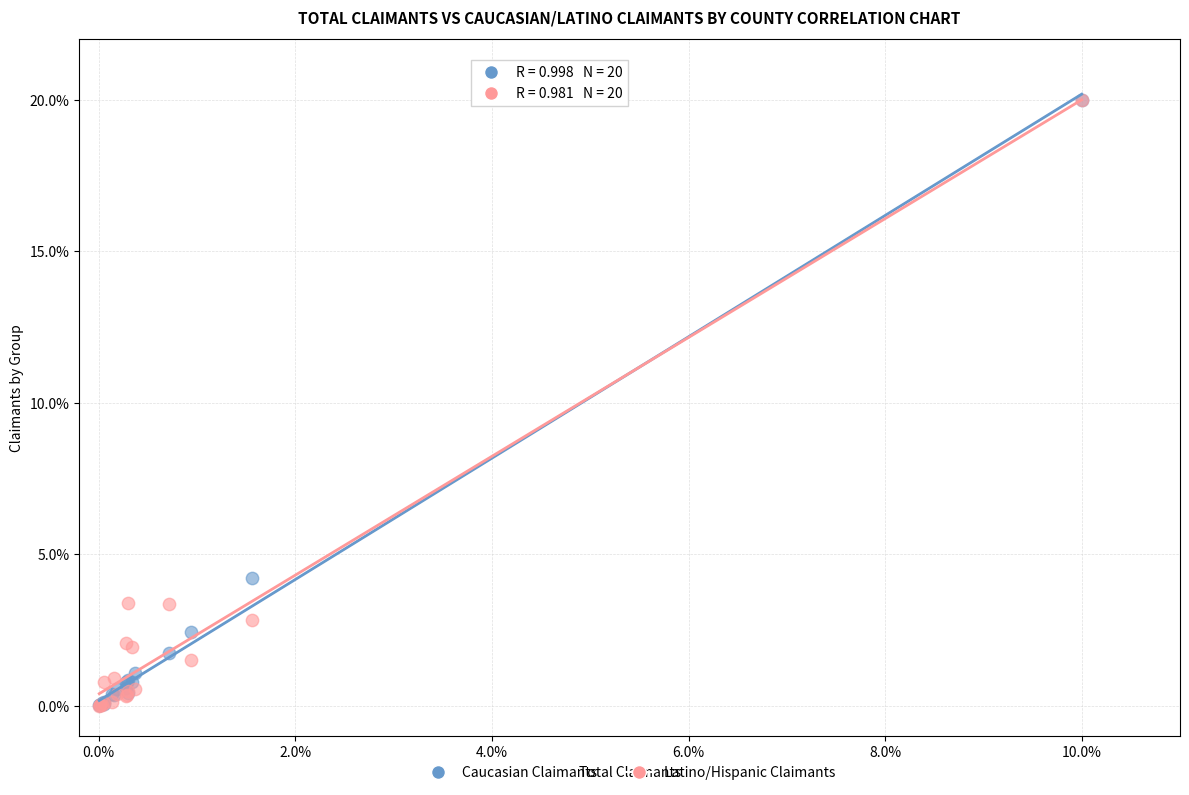

In the Latino/Hispanic Claimants series, what Y value is closest to 10?

3.4